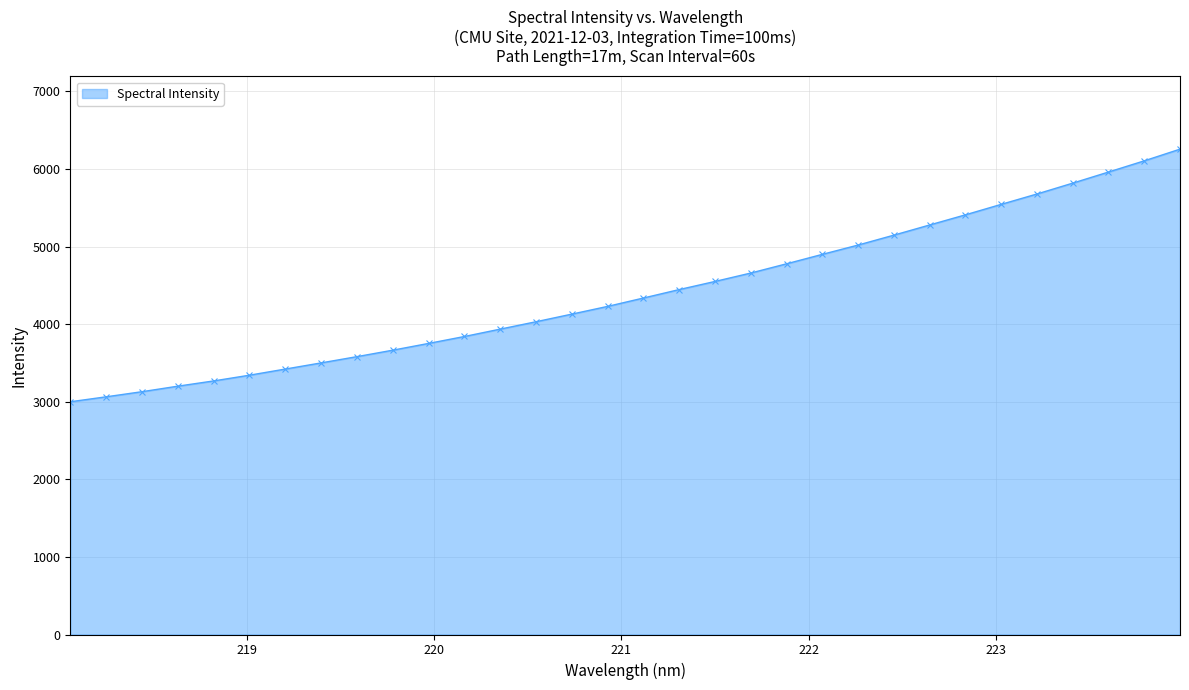

How many data points does each series have?

32